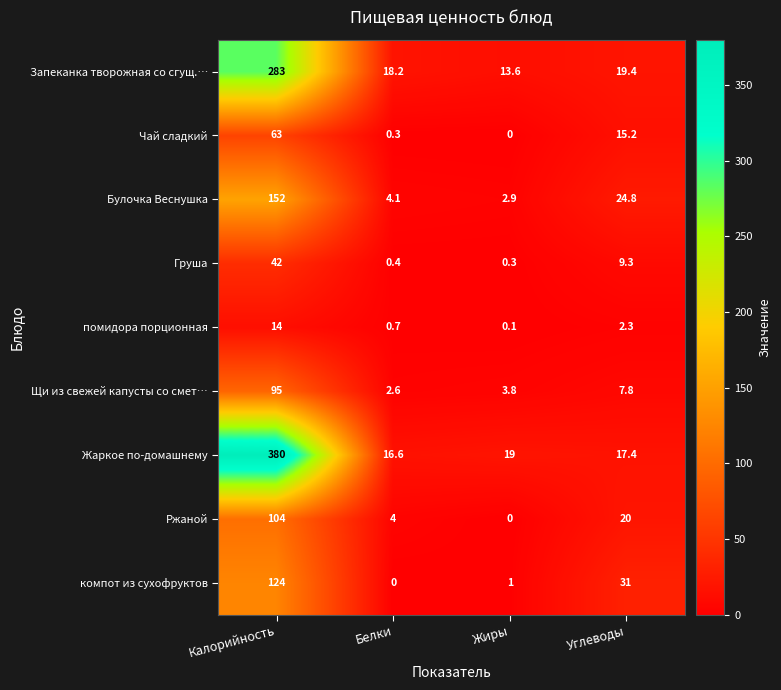

What is the minimum value for Щи из свежей капусты со смет…?

2.6